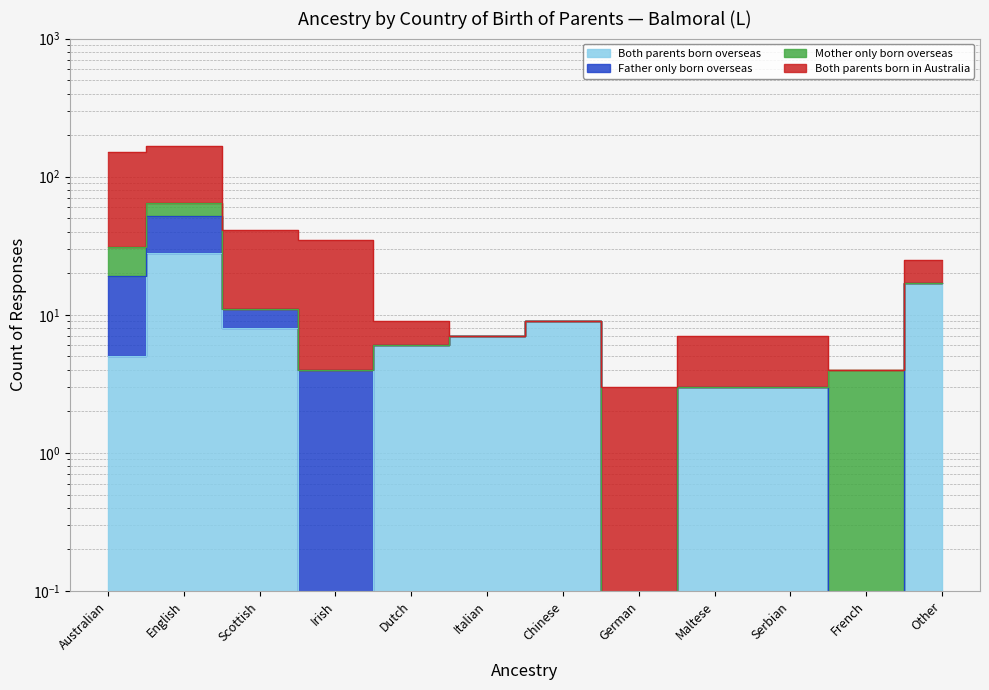

What is the spread (max minus min) of values at Serbian?

4